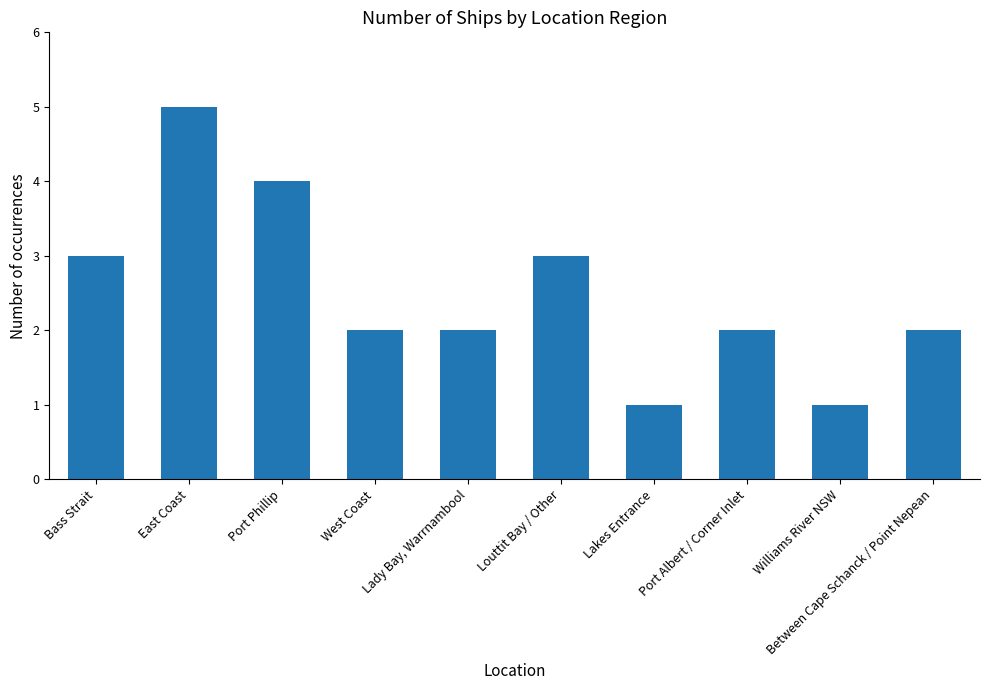

Approximately how many times larger is the value at West Coast compared to Lady Bay, Warrnambool?

1.0